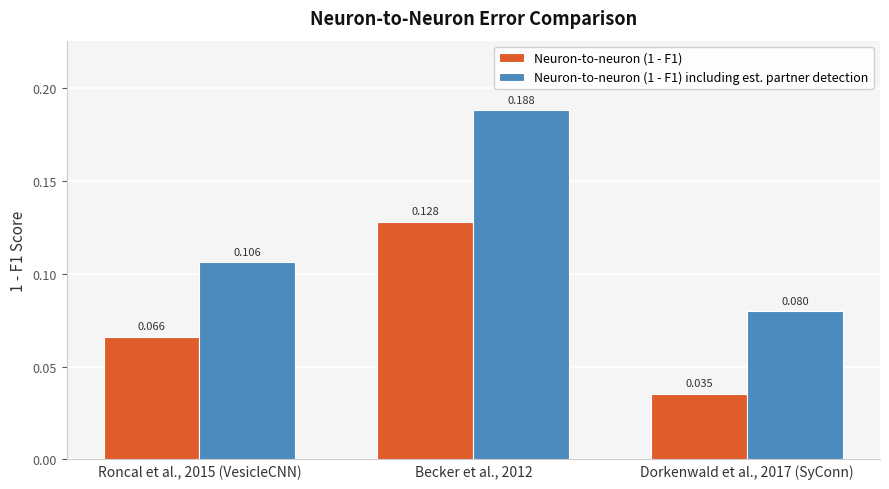

Which series changed the most between Roncal et al., 2015 (VesicleCNN) and Dorkenwald et al., 2017 (SyConn)?

Neuron-to-neuron (1 - F1)